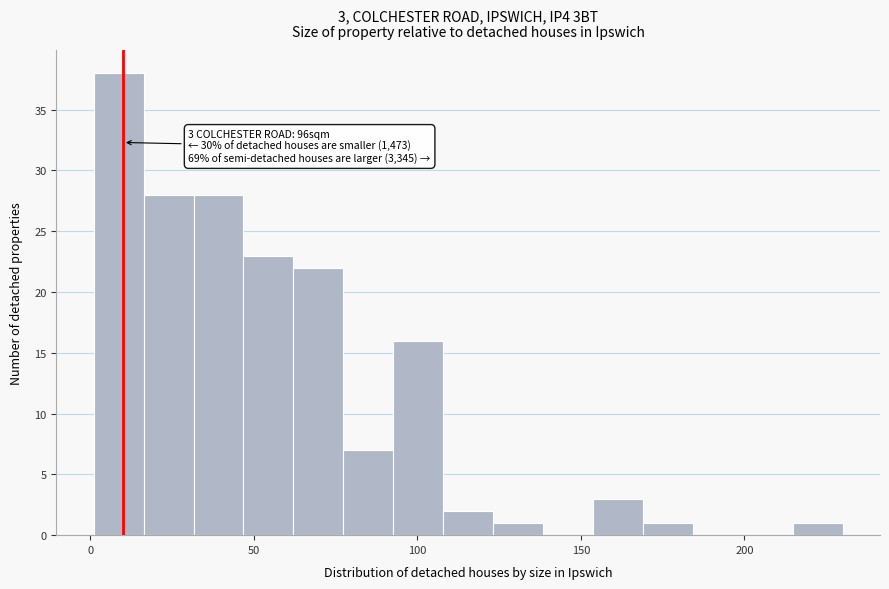

Around what value on the x-axis is the tallest bar? Give the approximate position of its centre, as read against the axis.

10